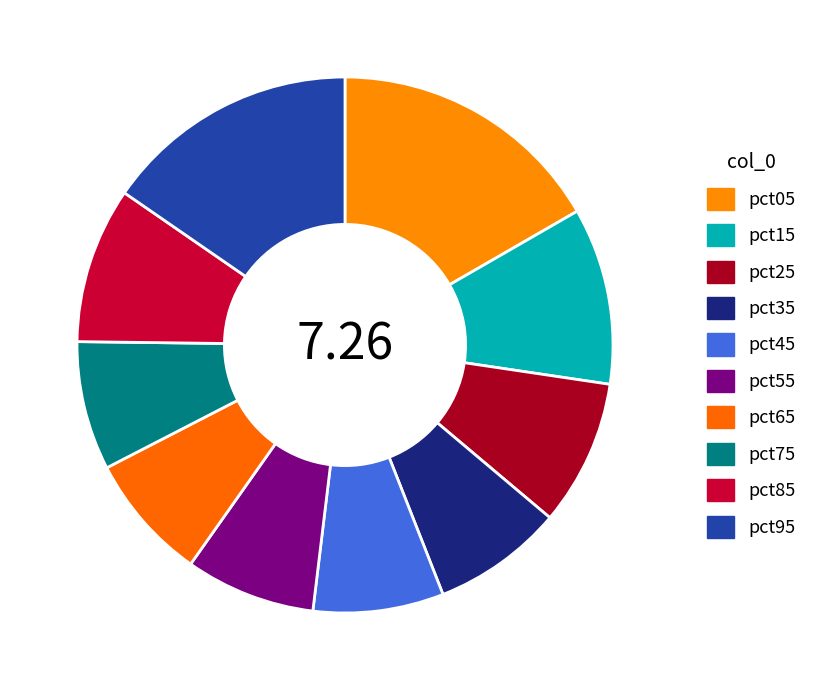

Count the number of slices in the pie.

10